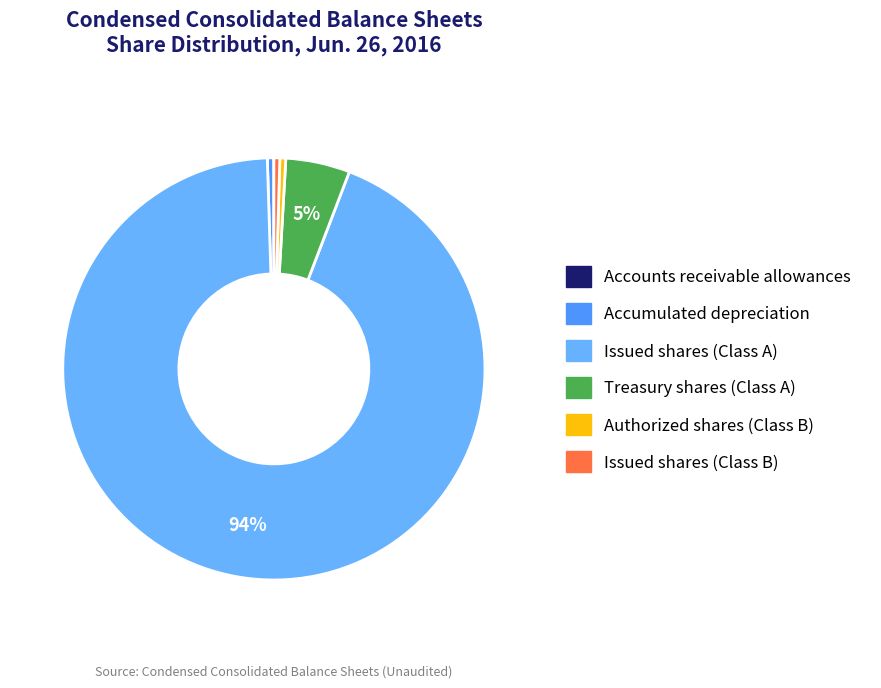

Does any single category account for the majority?

Yes